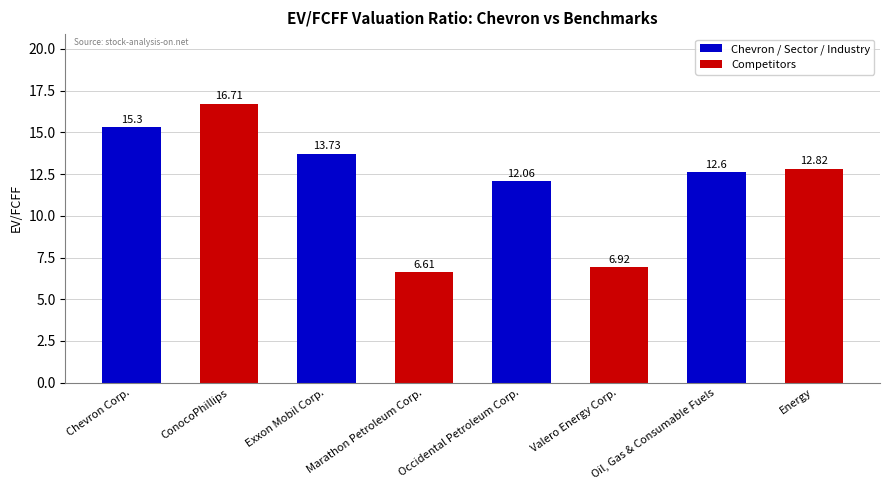

Count the number of data series in this chart.

1